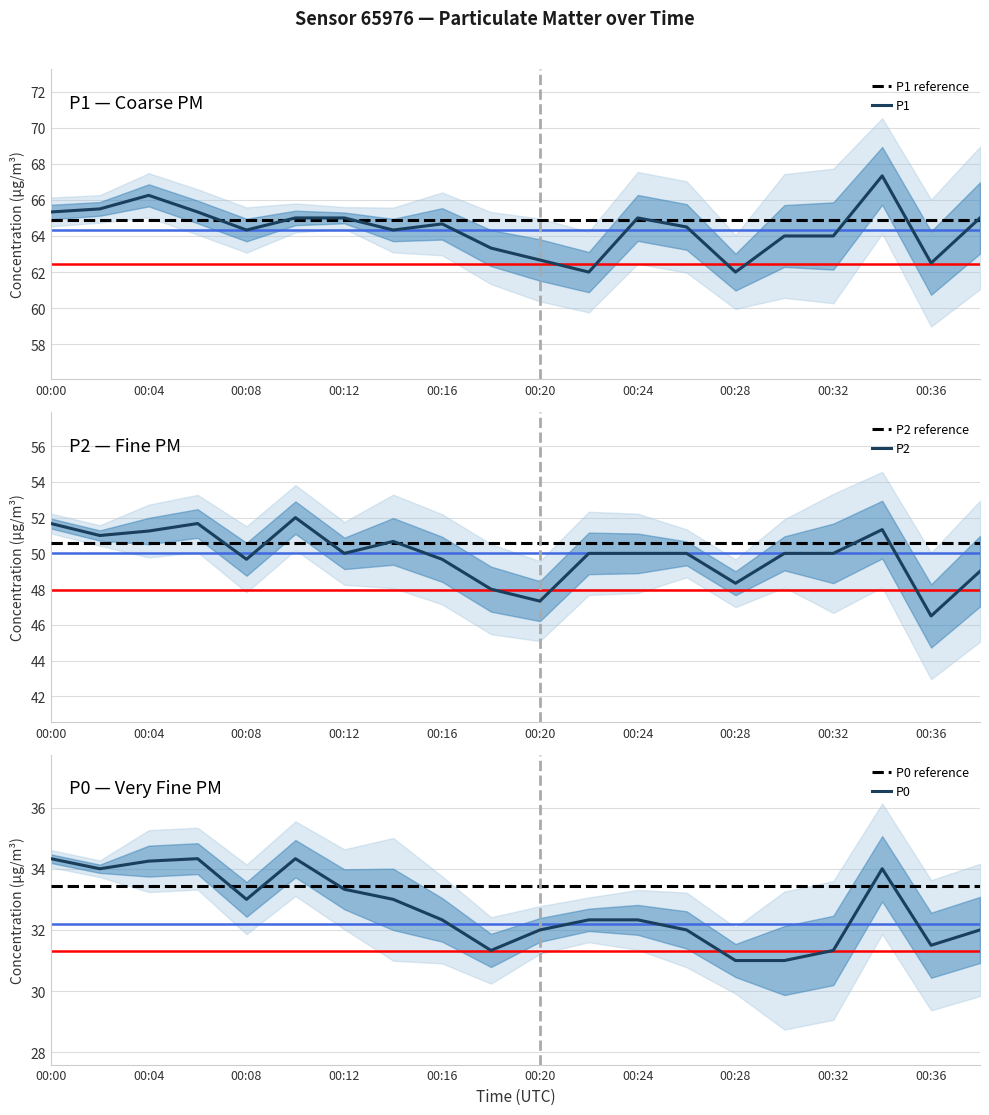

Is it true that P1 equals 62.5 at 00:36?

True